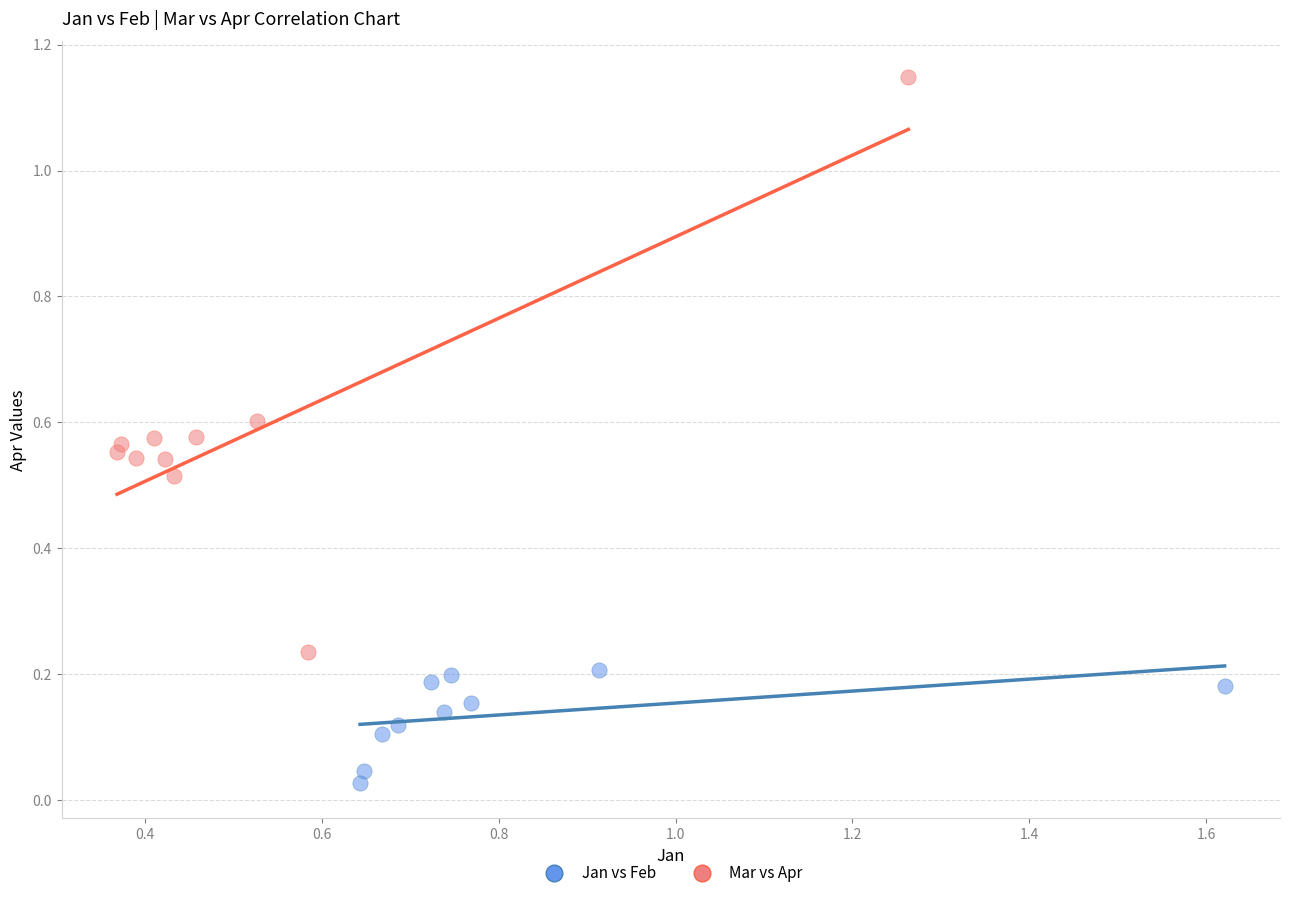

Which series reaches the minimum Y coordinate?

Jan vs Feb